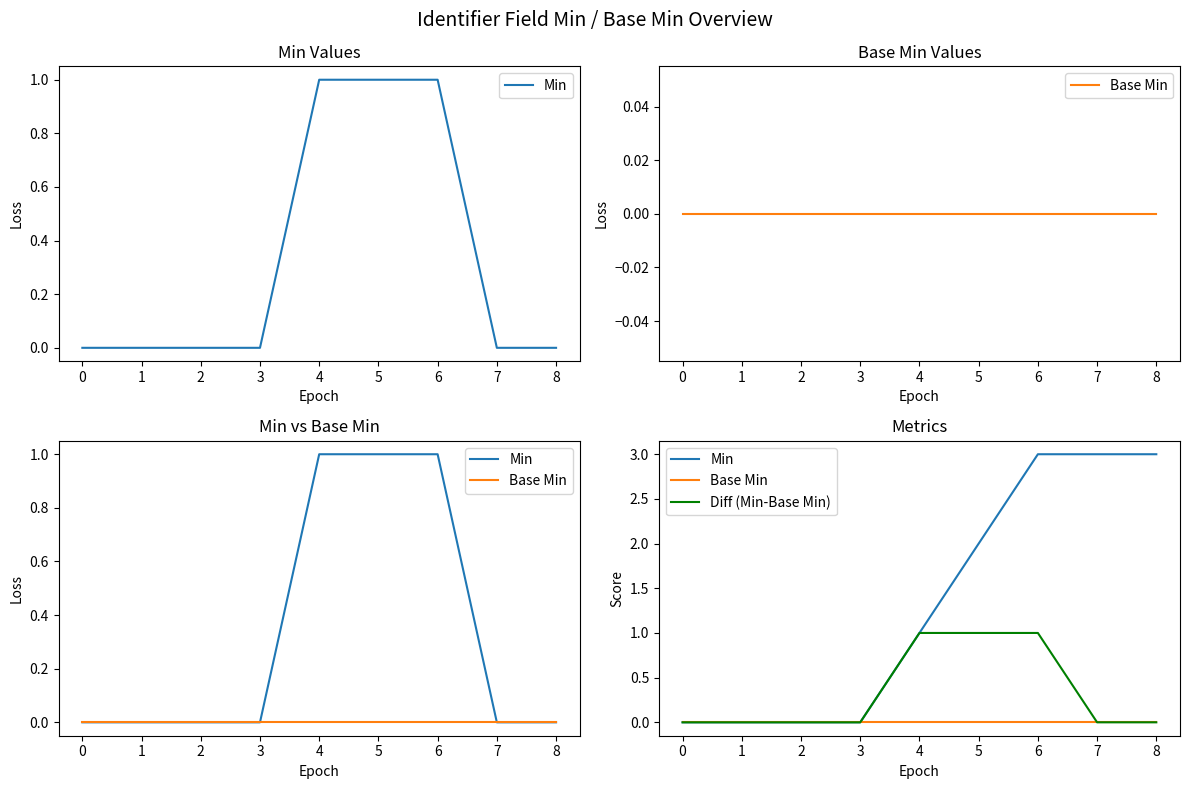

List the series in order of their overall mean, lowest first.

Base Min, Diff (Min-Base Min), Min